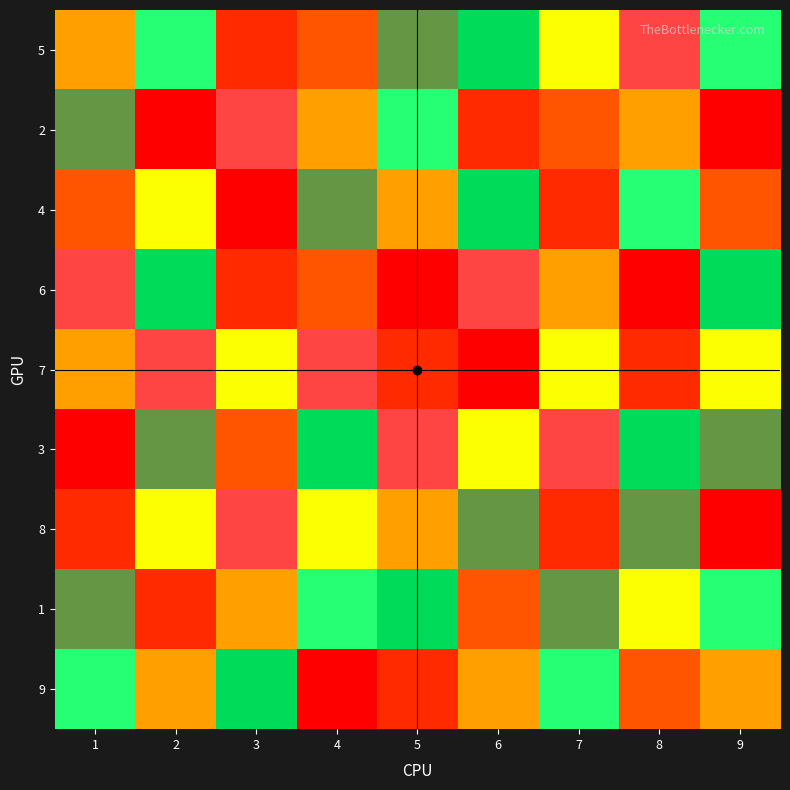

Reading left to right, transcribe all the data shown in this chart.

5: 1=4	2=6	3=2	4=3	5=8	6=7	7=5	8=9	9=6
2: 1=8	2=1	3=9	4=4	5=6	6=2	7=3	8=4	9=1
4: 1=3	2=5	3=1	4=8	5=4	6=7	7=2	8=6	9=3
6: 1=9	2=7	3=2	4=3	5=1	6=9	7=4	8=1	9=7
7: 1=4	2=9	3=5	4=9	5=2	6=1	7=5	8=2	9=5
3: 1=1	2=8	3=3	4=7	5=9	6=5	7=9	8=7	9=8
8: 1=2	2=5	3=9	4=5	5=4	6=8	7=2	8=8	9=1
1: 1=8	2=2	3=4	4=6	5=7	6=3	7=8	8=5	9=6
9: 1=6	2=4	3=7	4=1	5=2	6=4	7=6	8=3	9=4